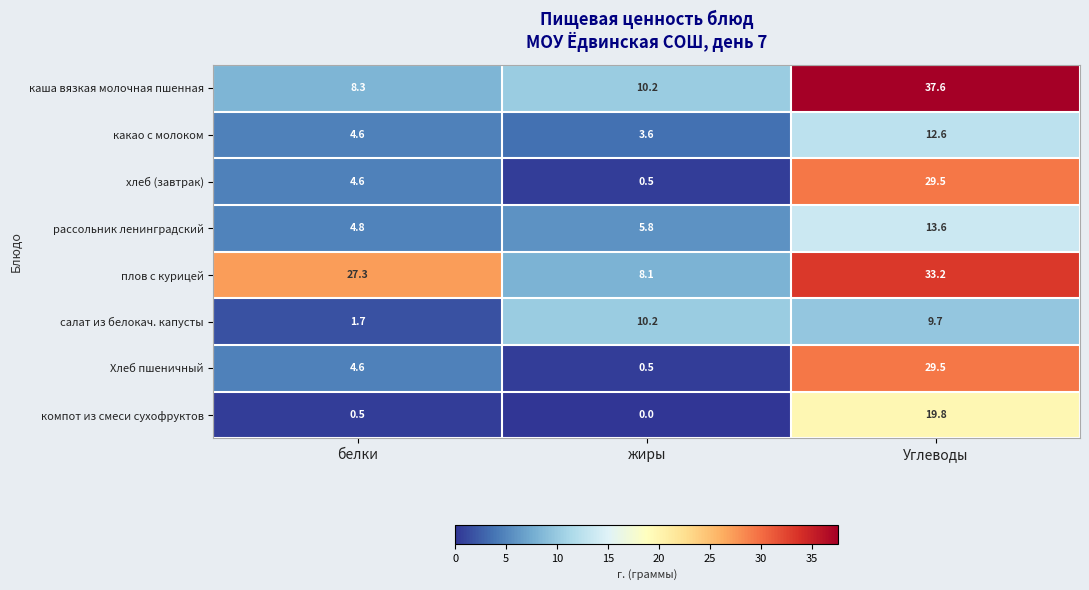

Reading left to right, what are all the values shown in this chart?

каша вязкая молочная пшенная: 8.3	10.2	37.6
какао с молоком: 4.6	3.6	12.6
хлеб (завтрак): 4.6	0.5	29.5
рассольник ленинградский: 4.8	5.8	13.6
плов с курицей: 27.3	8.1	33.2
салат из белокач. капусты: 1.7	10.2	9.7
Хлеб пшеничный: 4.6	0.5	29.5
компот из смеси сухофруктов: 0.5	0.0	19.8